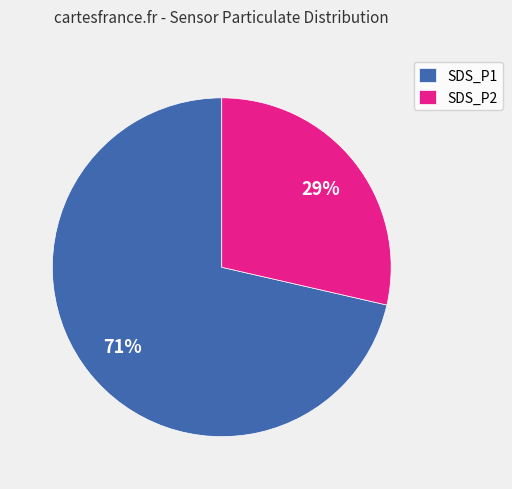

Which slice represents more than half of the pie?

SDS_P1